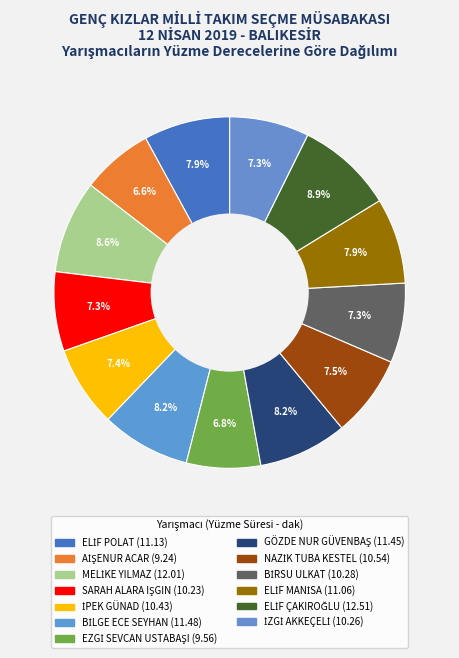

How many slices are in this pie chart?

13